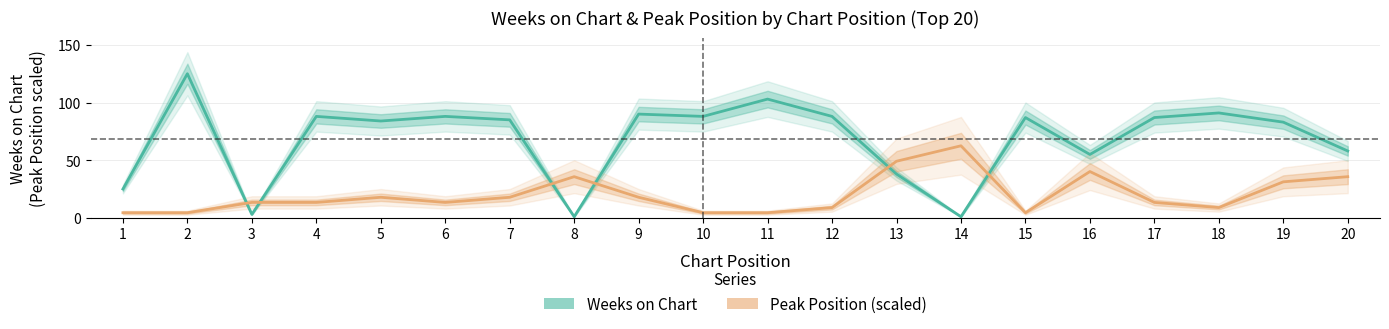

At which category is the sum across all series the highest?

2